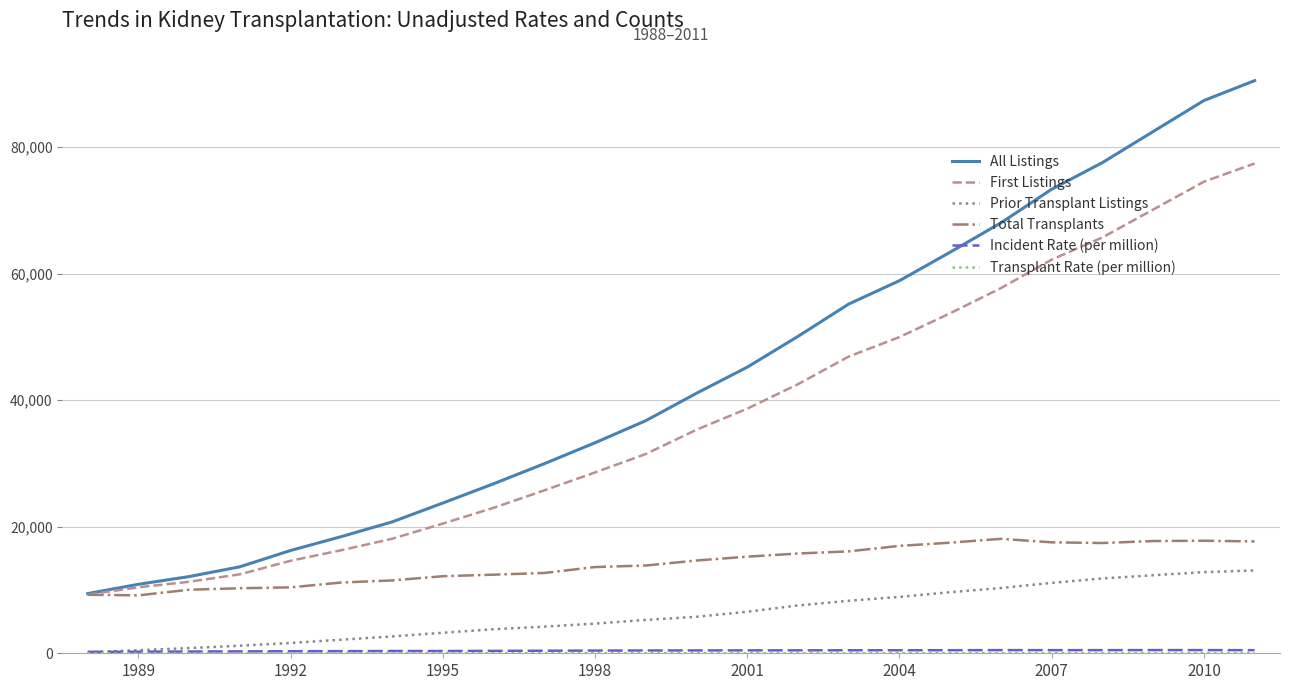

Which series has the widest spread of values?

All Listings